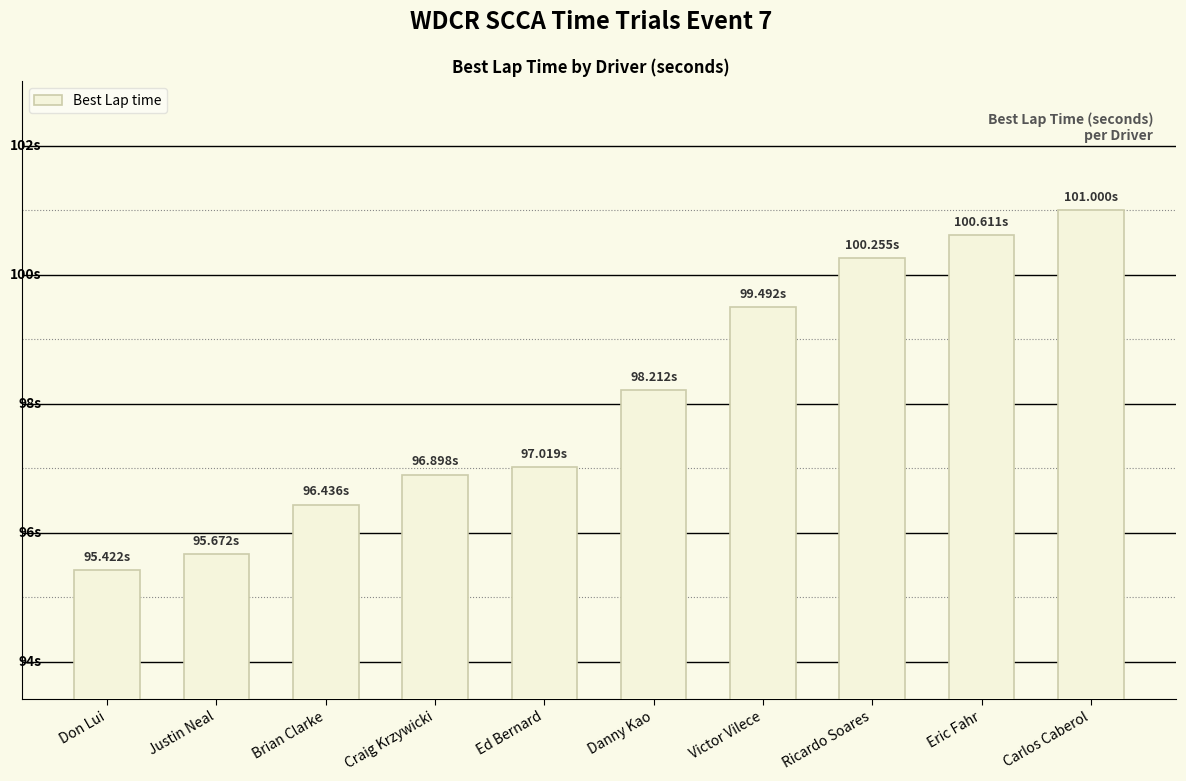

Is it true that the value at Carlos Caberol is 150.8?

False